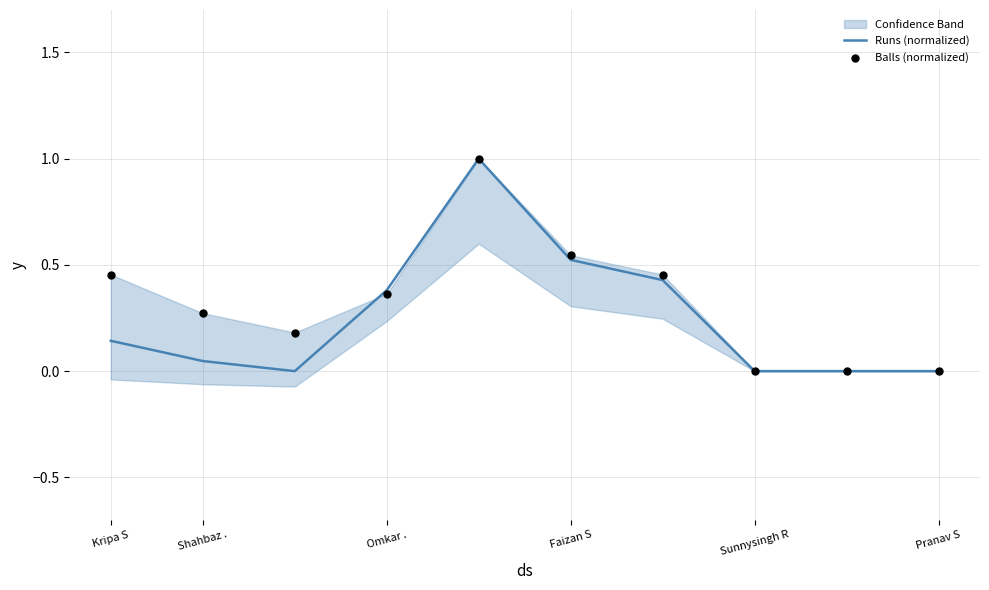

Which series reaches the maximum Y coordinate?

Runs (normalized)